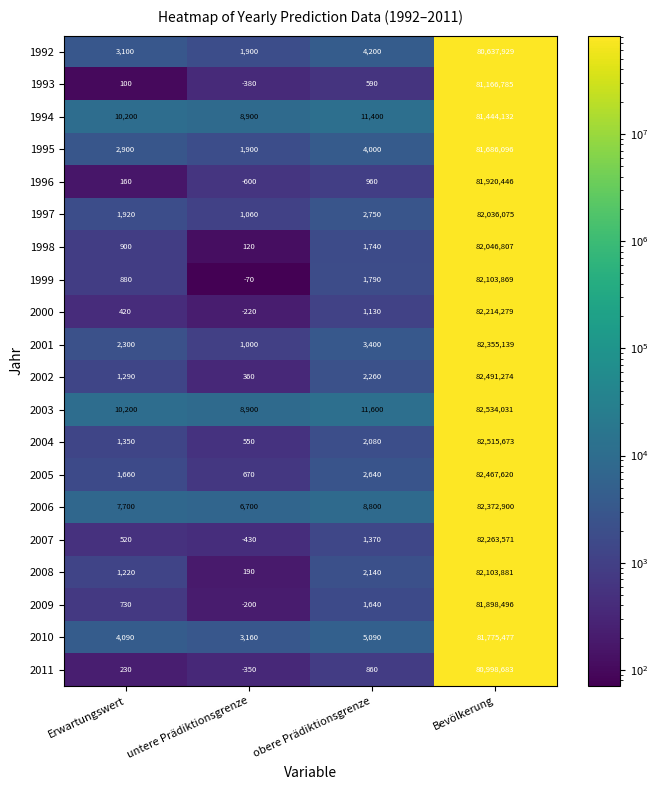

The 1998 series shows 1740 at obere Prädiktionsgrenze. True or false?

True